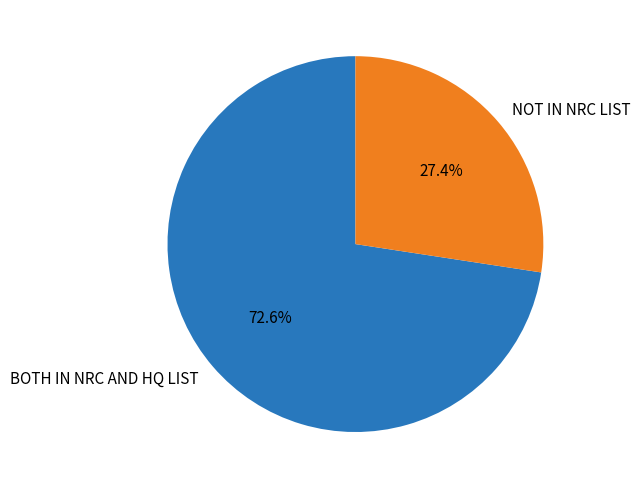

Count the number of slices in the pie.

2